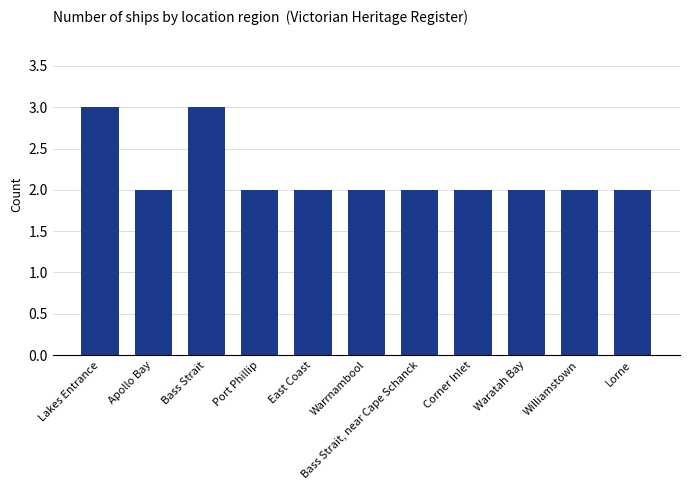

What is the label of the 6th bar from the right?

Warrnambool